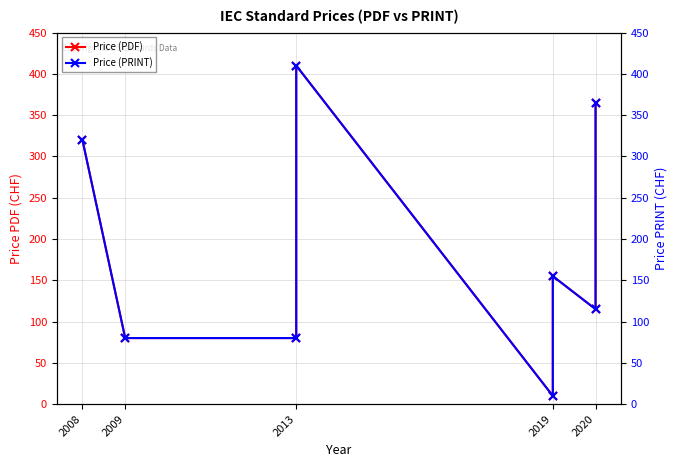

What is the difference between the maximum and minimum values in the Price (PDF) series?

400